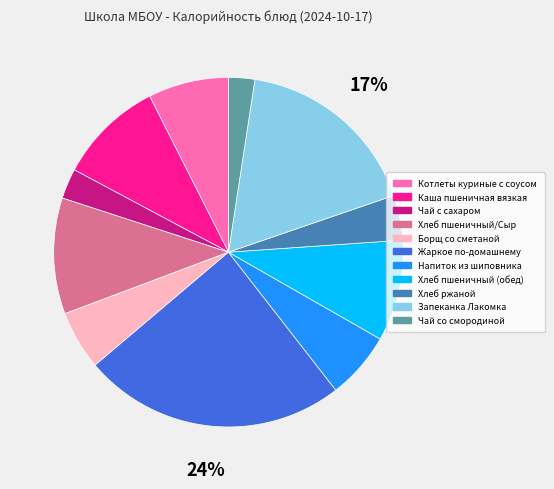

Count the number of slices in the pie.

11